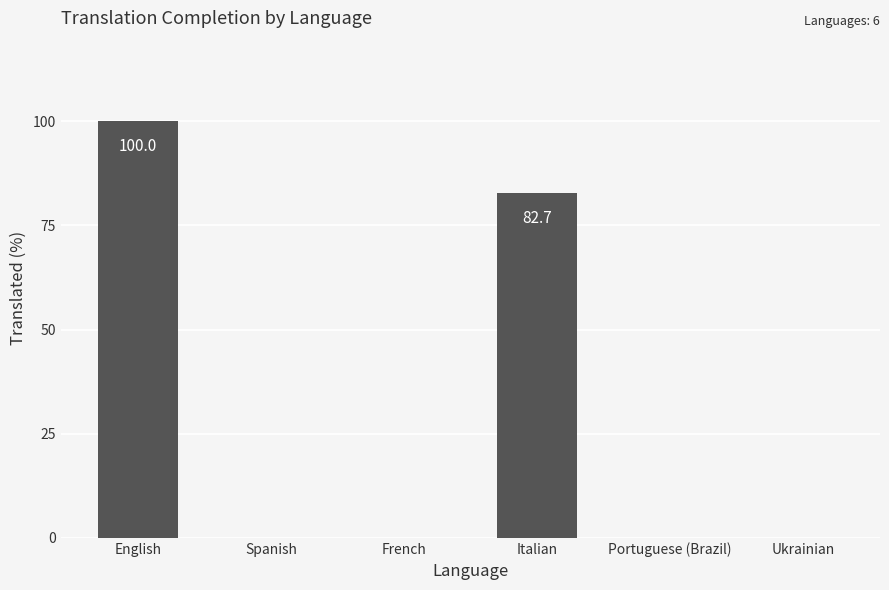

Reading right to left, what are all the values shown in this chart?

Ukrainian=0.0	Portuguese (Brazil)=0.0	Italian=82.7	French=0.0	Spanish=0.0	English=100.0